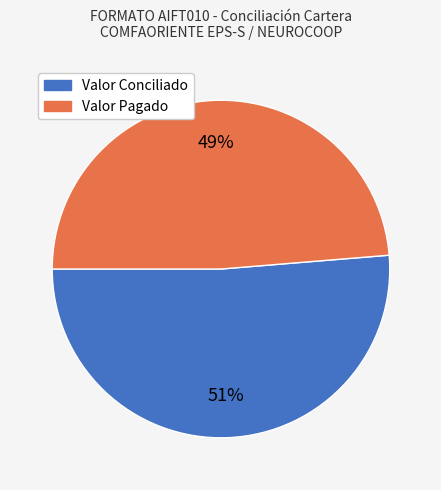

The Valor Pagado slice represents 59% of the pie. True or false?

False